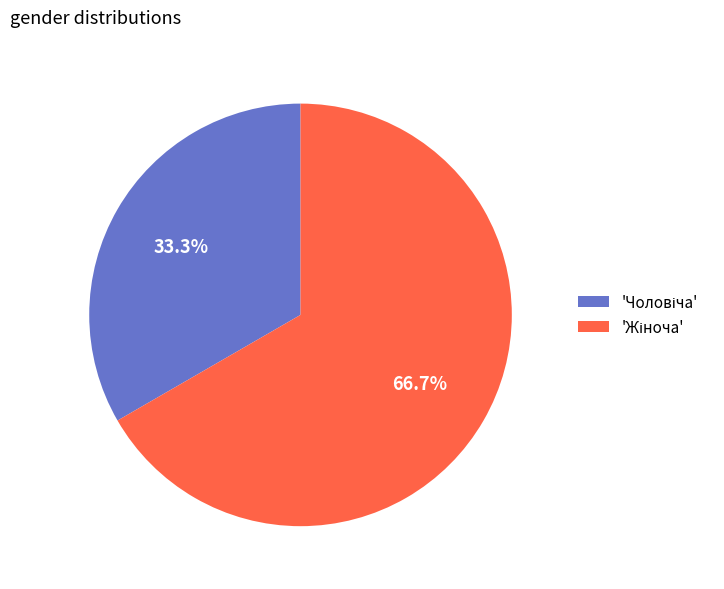

Does any single category account for the majority?

Yes